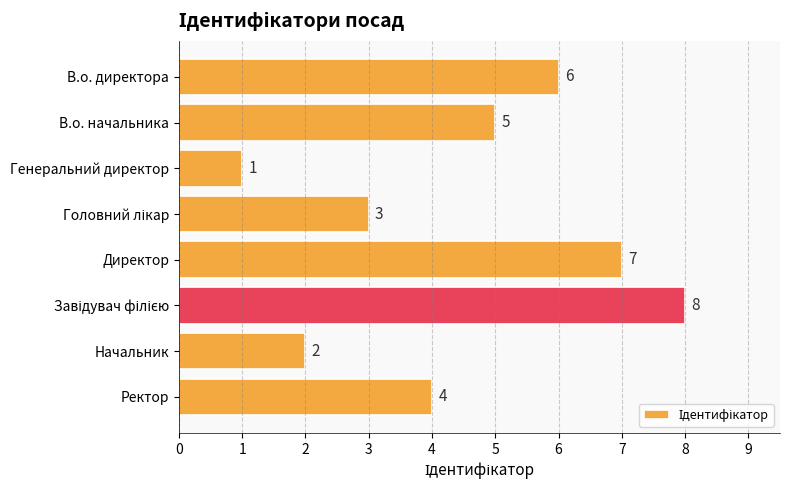

What is the difference between the values at В.о. начальника and Генеральний директор?

4